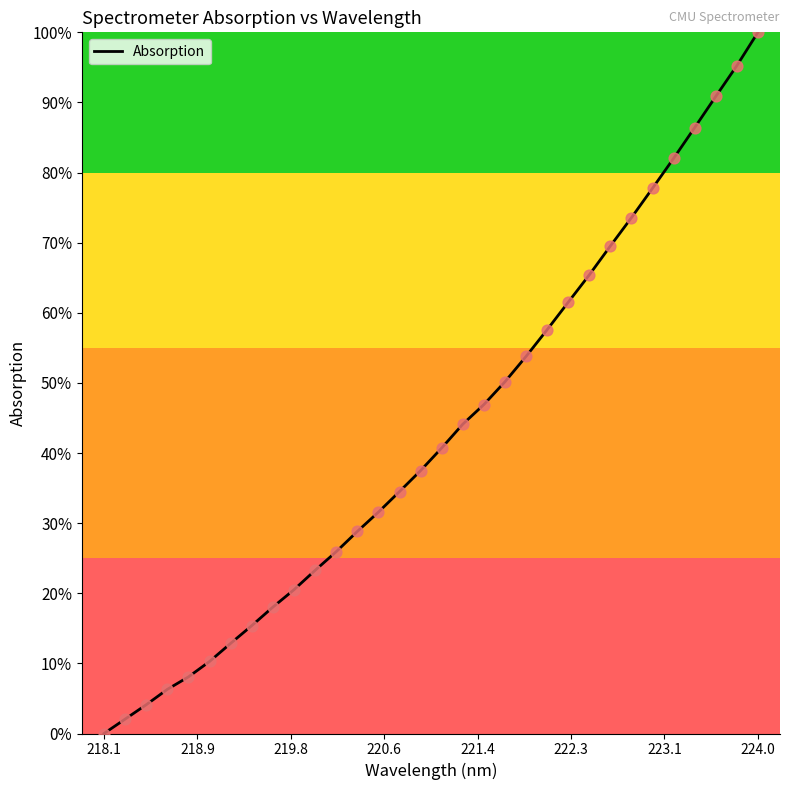

What is the greatest value displayed?

100.0